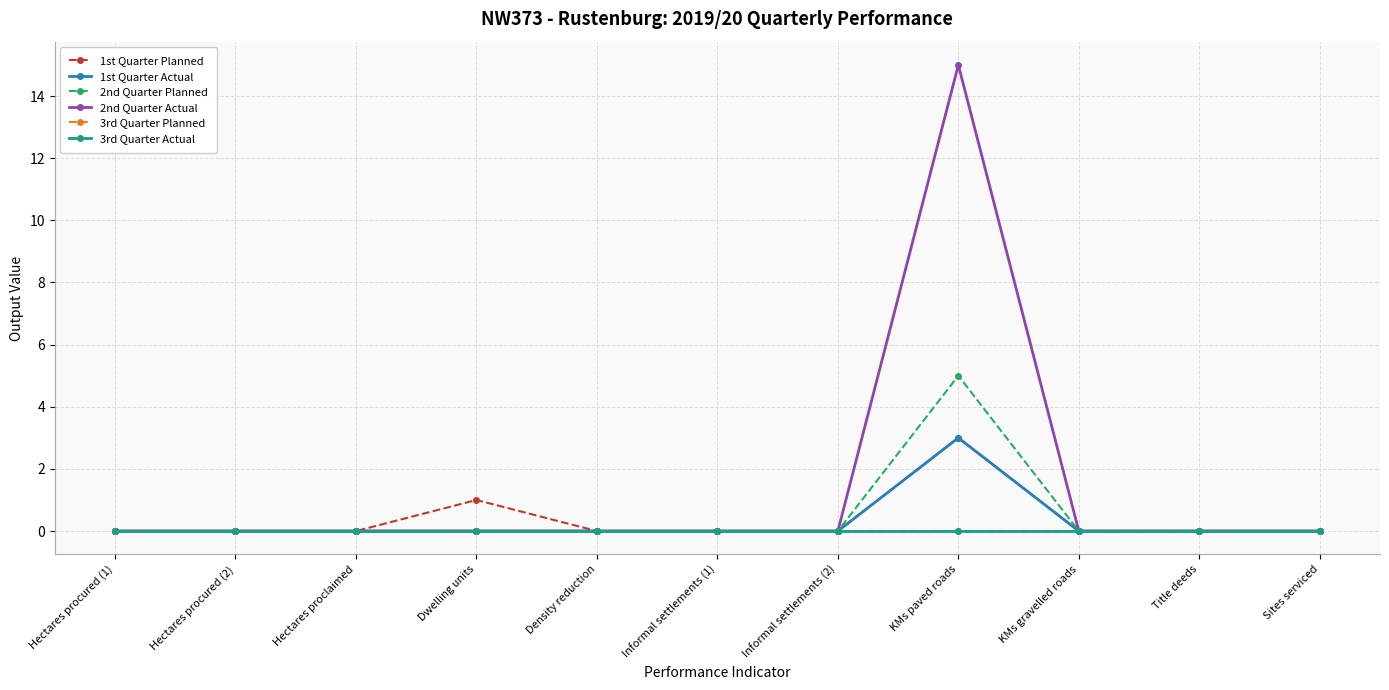

Between Density reduction and Sites serviced, which series saw the biggest shift?

1st Quarter Planned